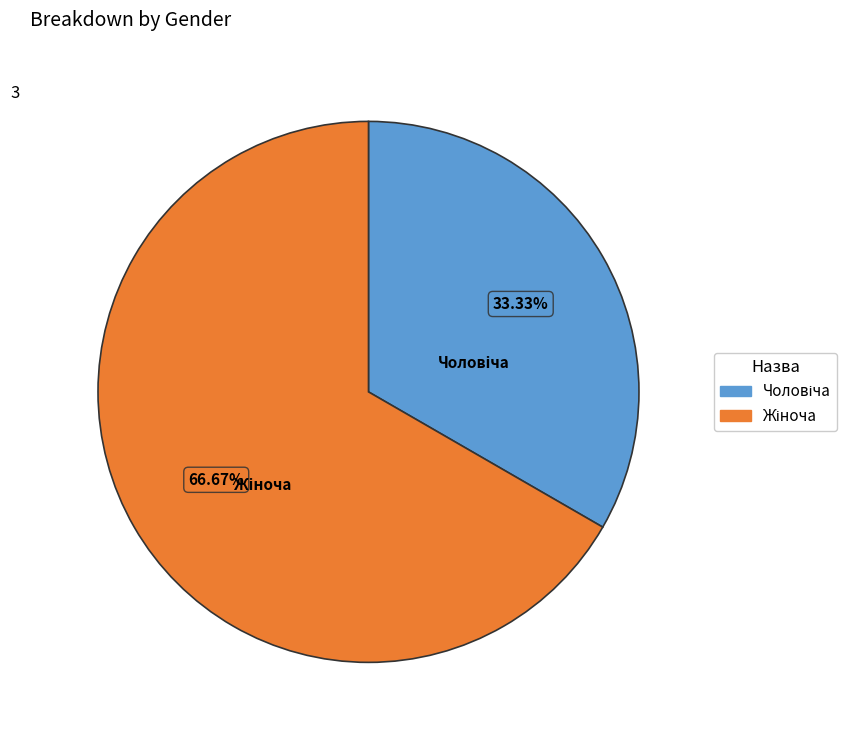

Does any single category account for the majority?

Yes